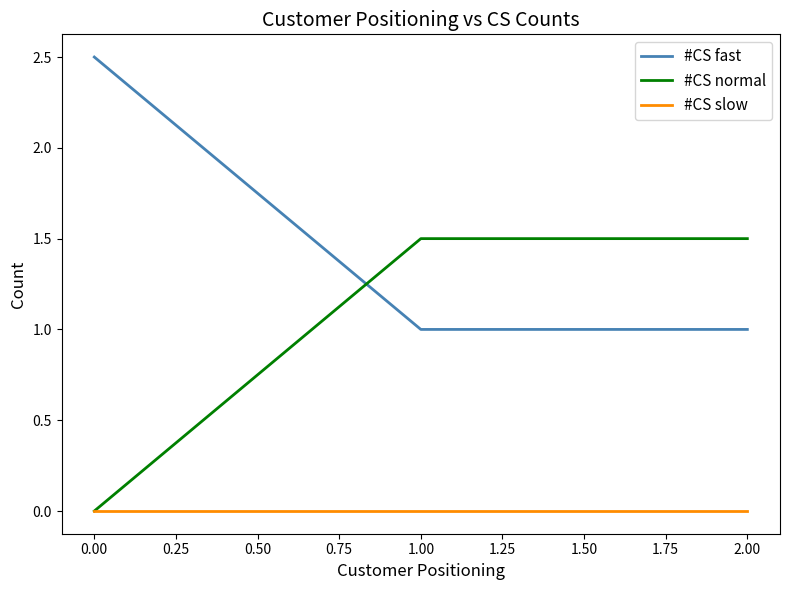

List the series in order of their peak value, lowest first.

#CS slow, #CS normal, #CS fast